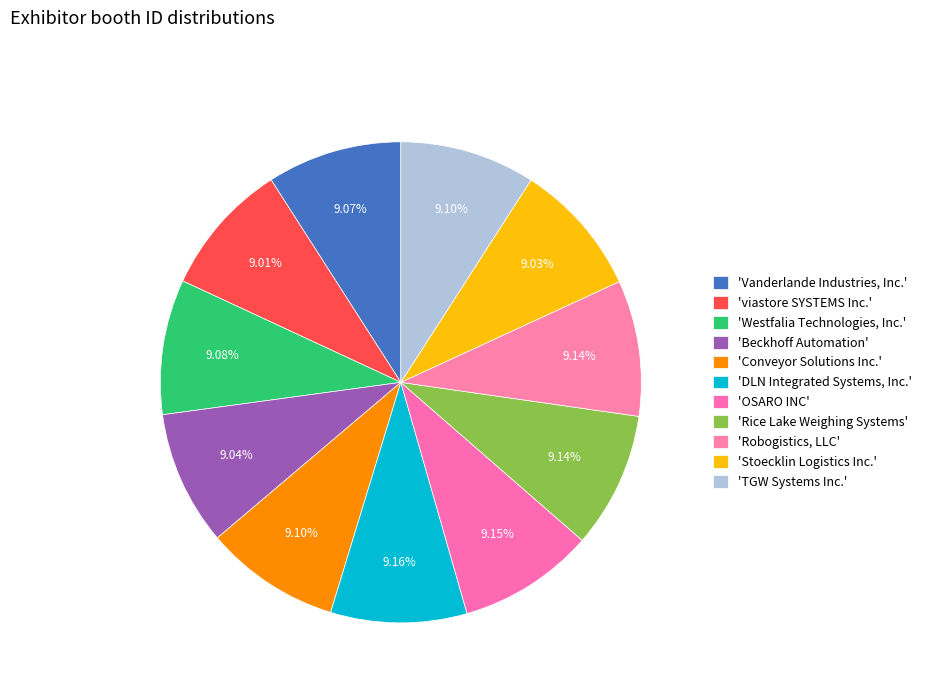

Count the number of slices in the pie.

11